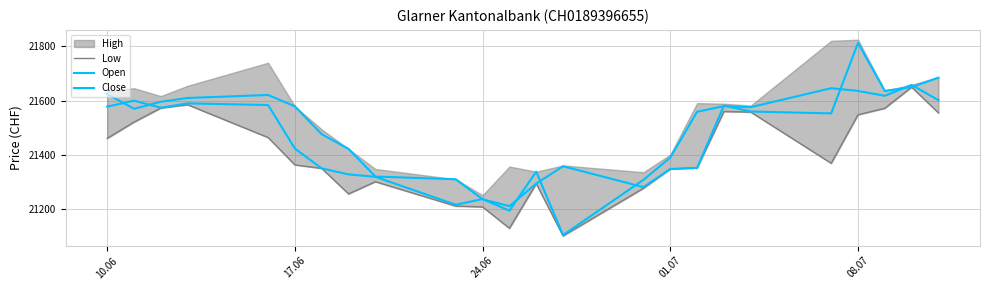

At how many categories does at least one series exceed 21528?

14